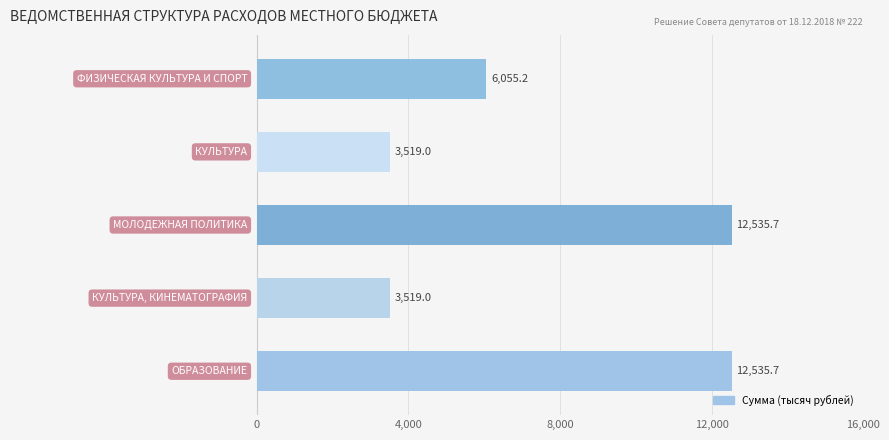

Count the number of values greater than 6055.

3